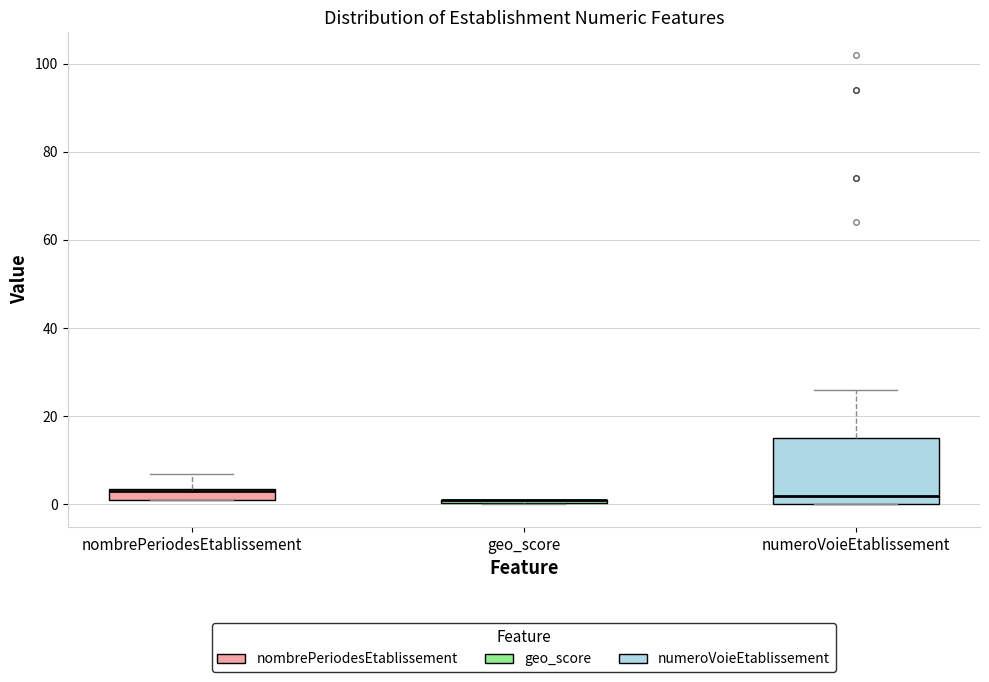

Which box is the tallest, from its lower edge to its upper edge?

numeroVoieEtablissement